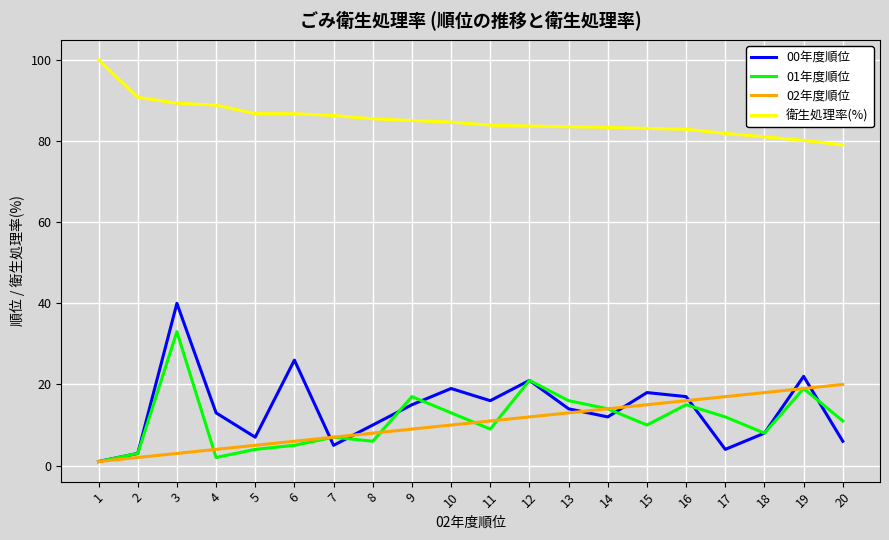

True or false: 01年度順位 and 衛生処理率(%) cross at least once.

False